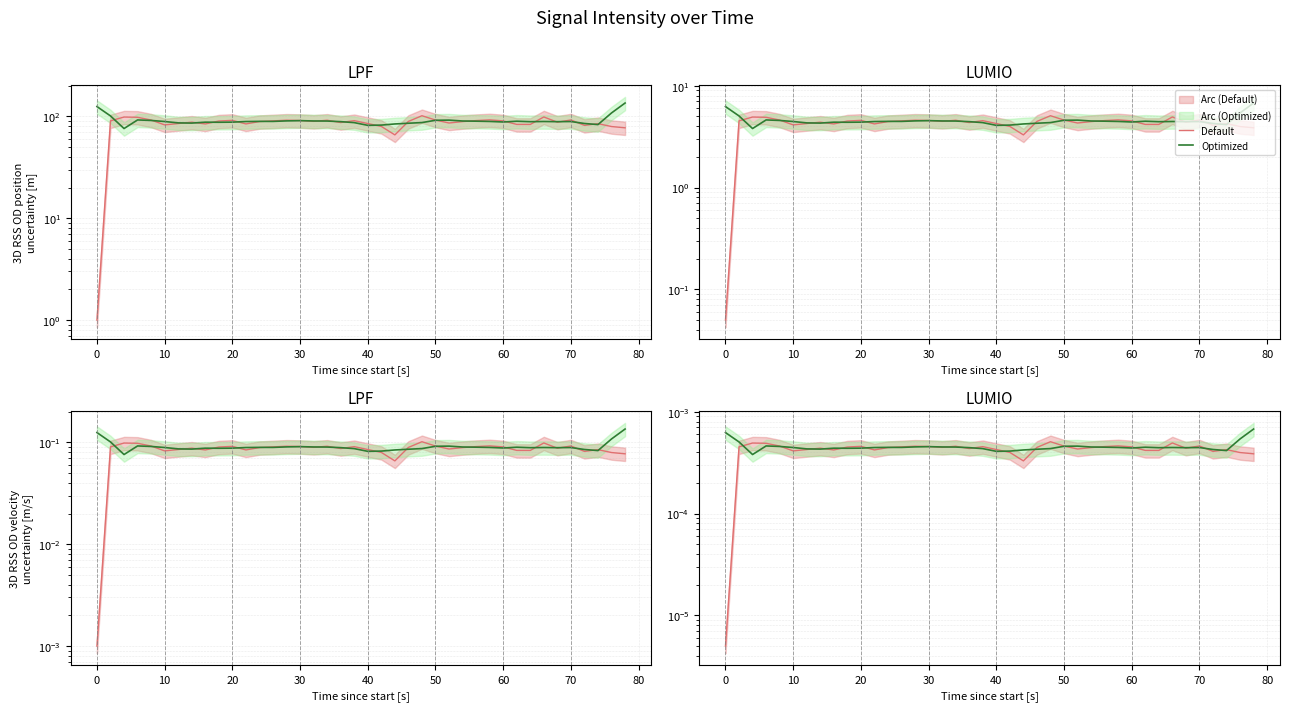

How many lines are shown in the chart?

2